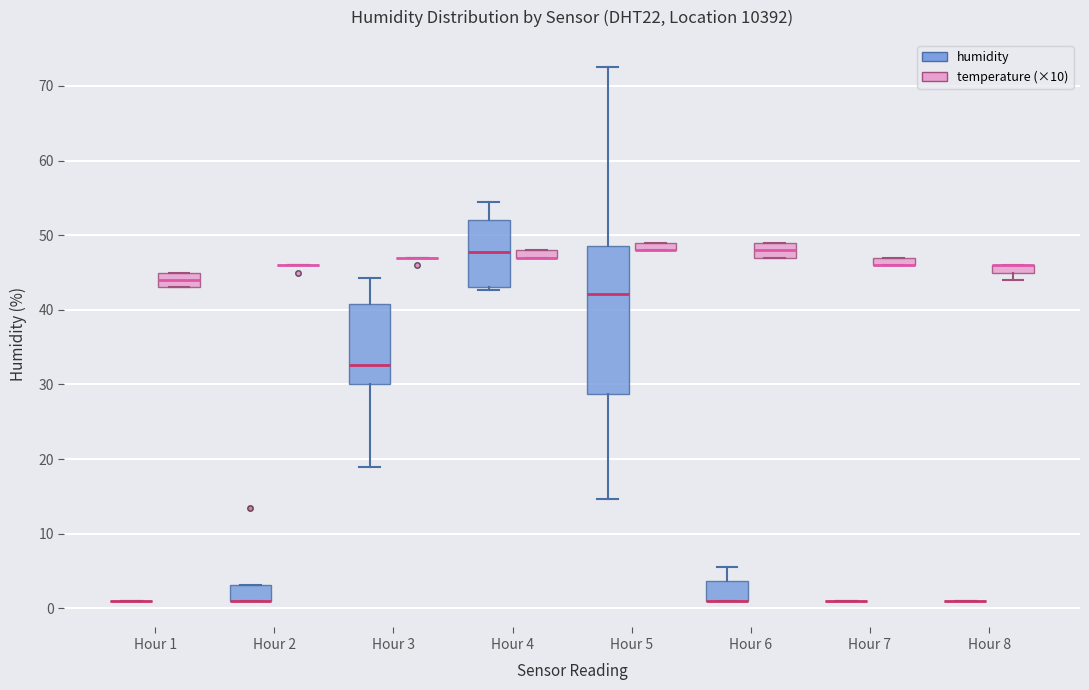

Where is the lower edge of the box for Hour 5 (temperature (×10)) on the y-axis? The values are not printed on the chart, so give them approximately, as read against the axis.

48